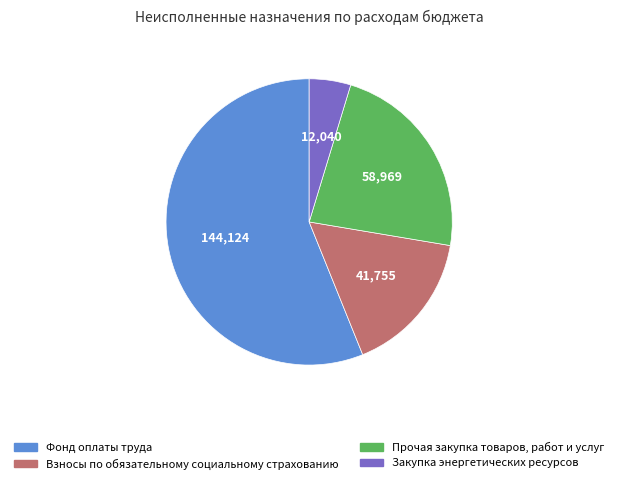

Is there a majority slice in this chart?

Yes